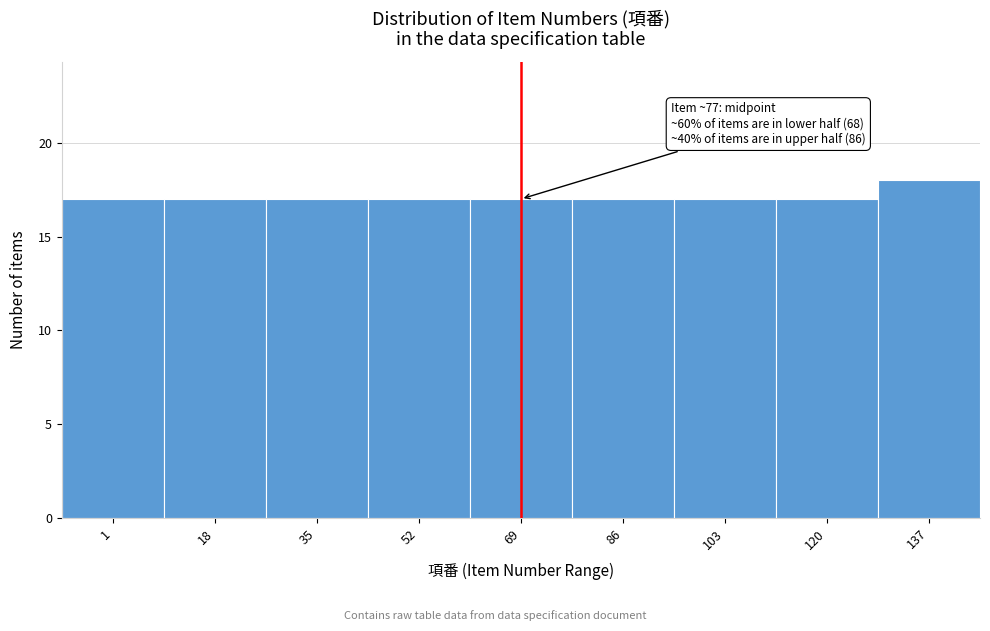

Reading left to right, list all the values displayed in this chart.

1=17	18=17	35=17	52=17	69=17	86=17	103=17	120=17	137=18